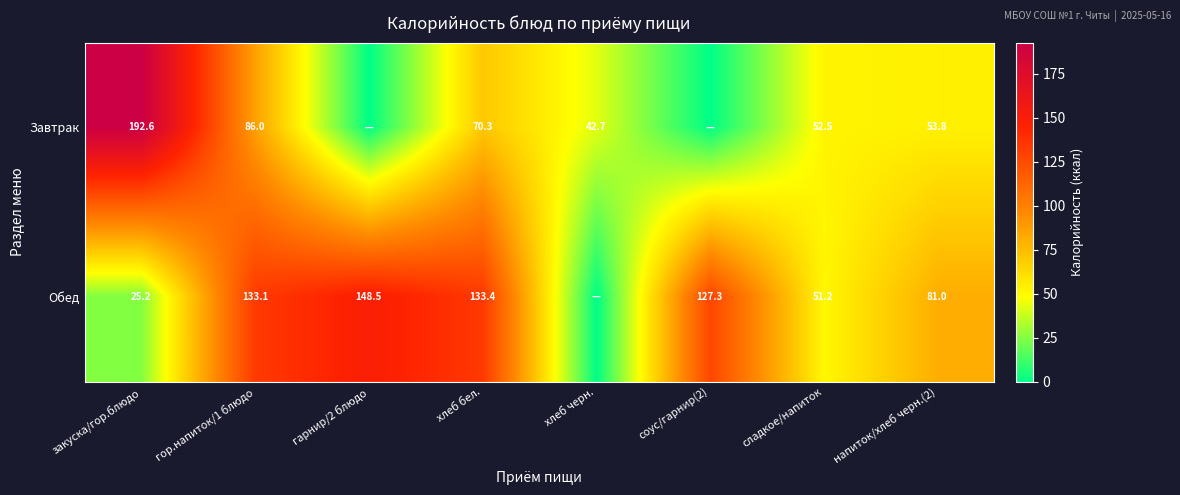

What is the total value across all series at напиток/хлеб черн.(2)?

134.8